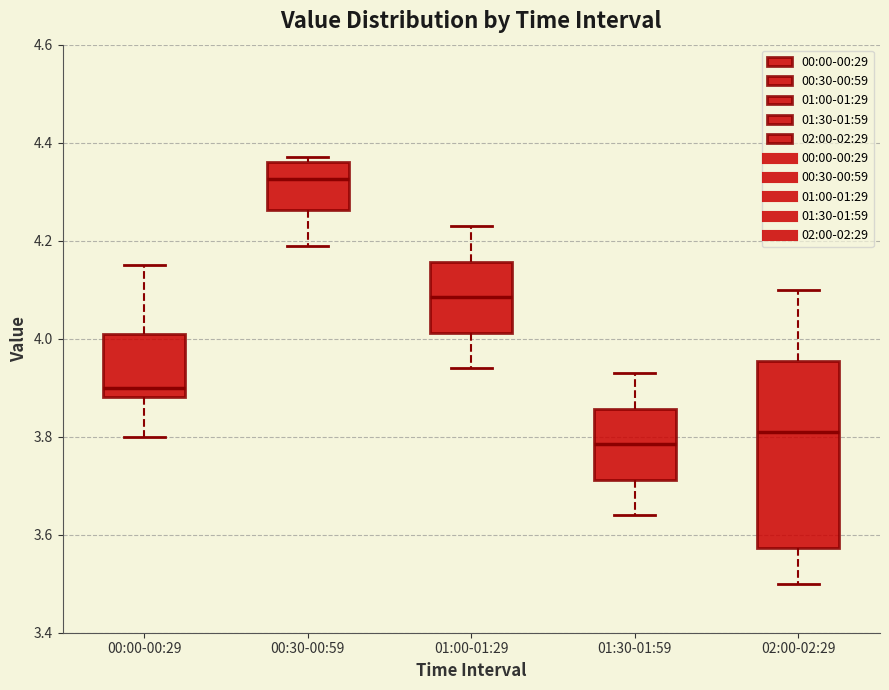

Which box has the highest median line?

00:30-00:59